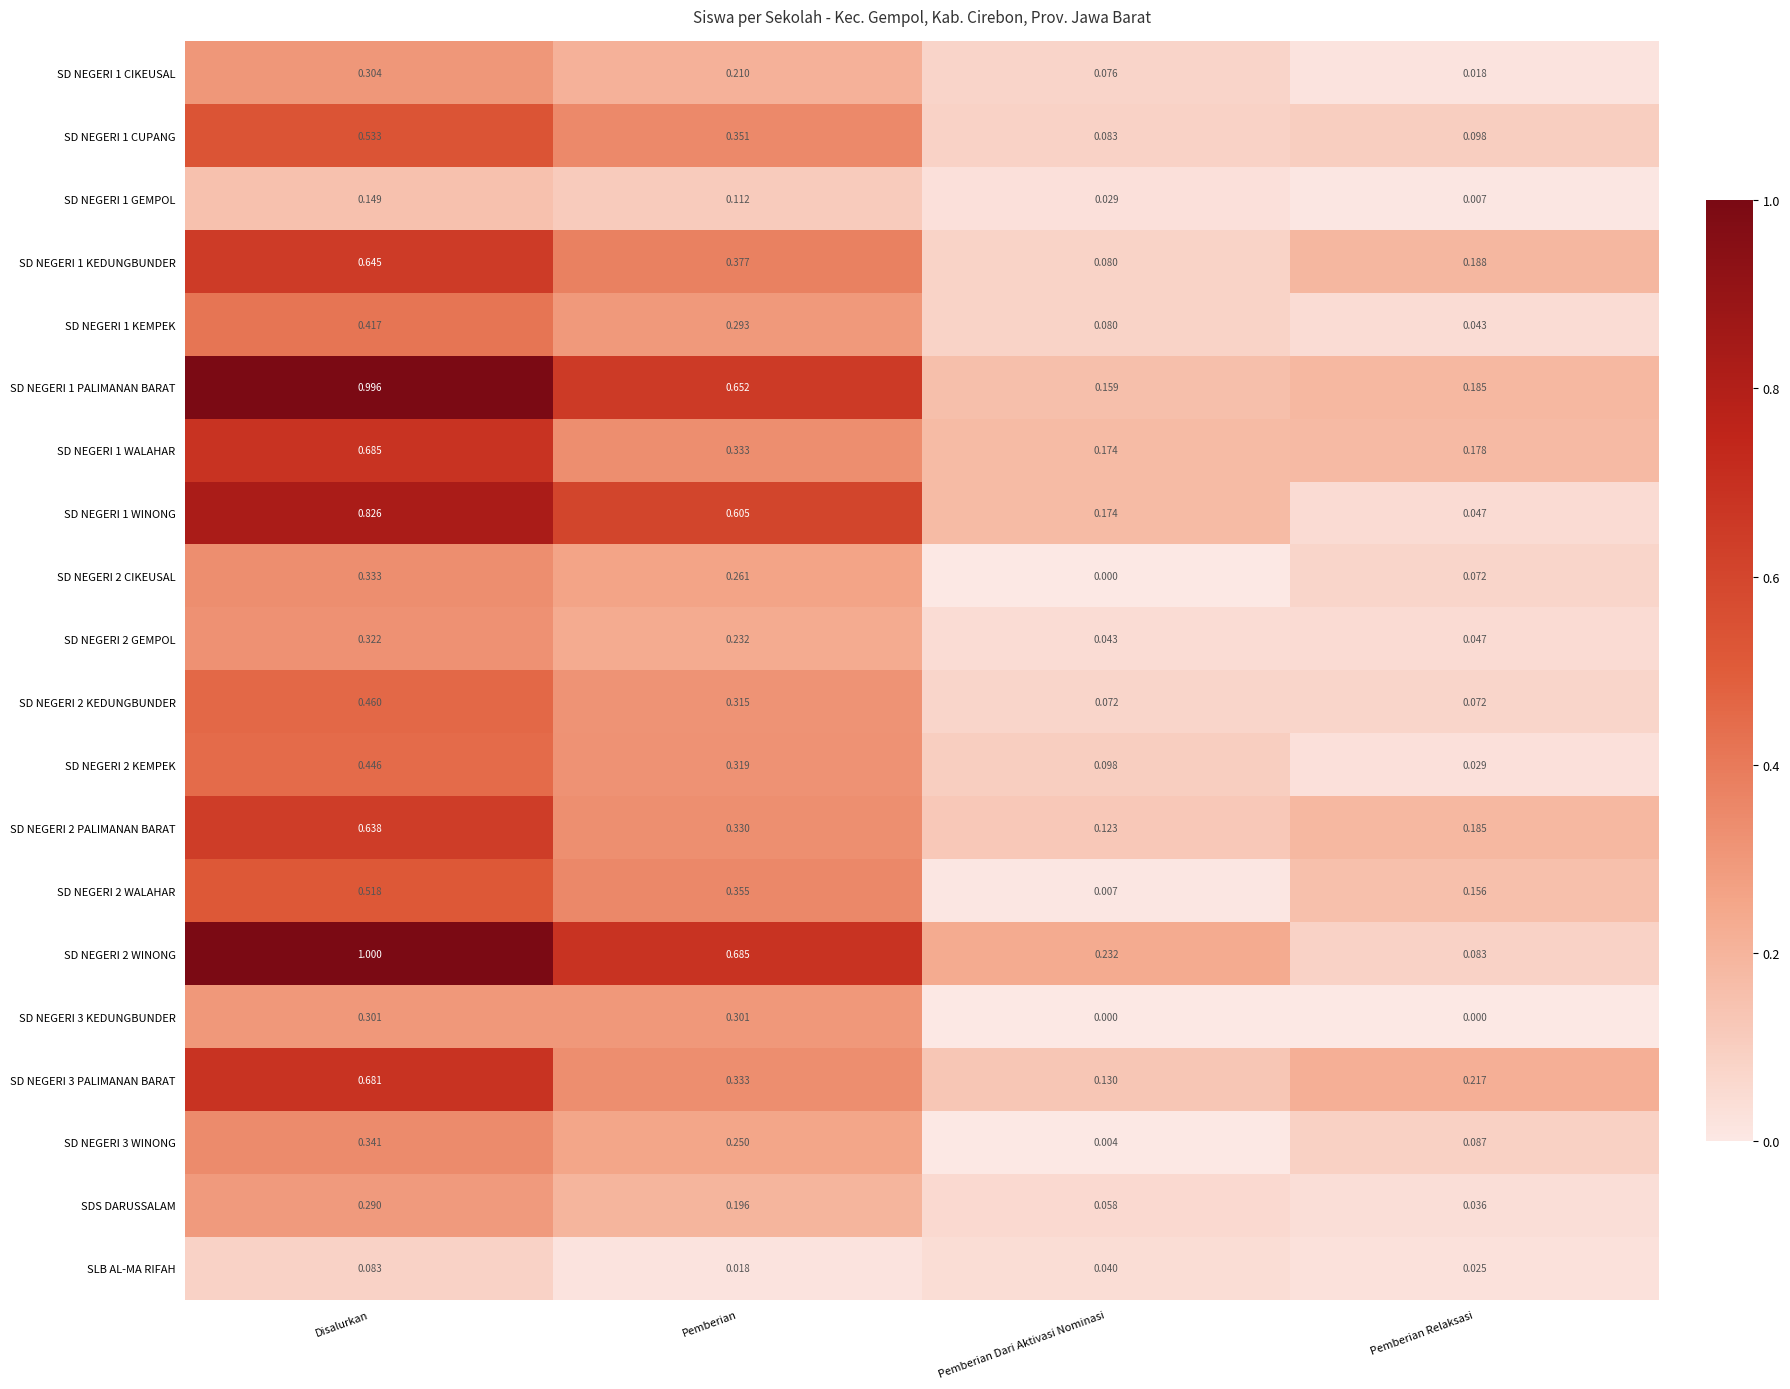

At how many categories does at least one series exceed 0?

4